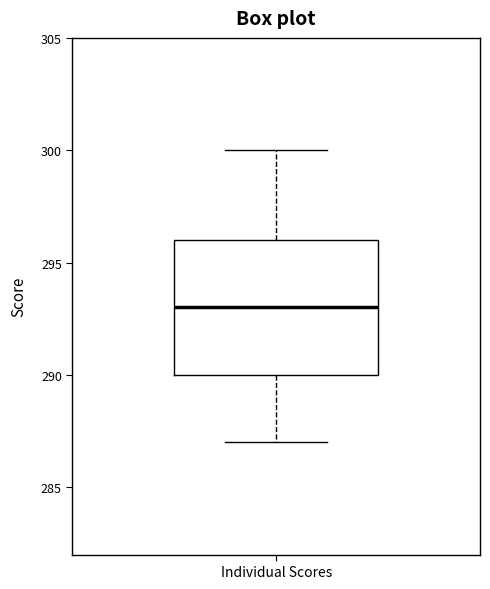

Read this box plot against the y-axis: the position of the median line, the range covered by the box, and the ends of both whiskers. The values are not printed on the chart, so give them approximately, as read against the axis.

median 293, box 290 to 296, whiskers 287 to 300